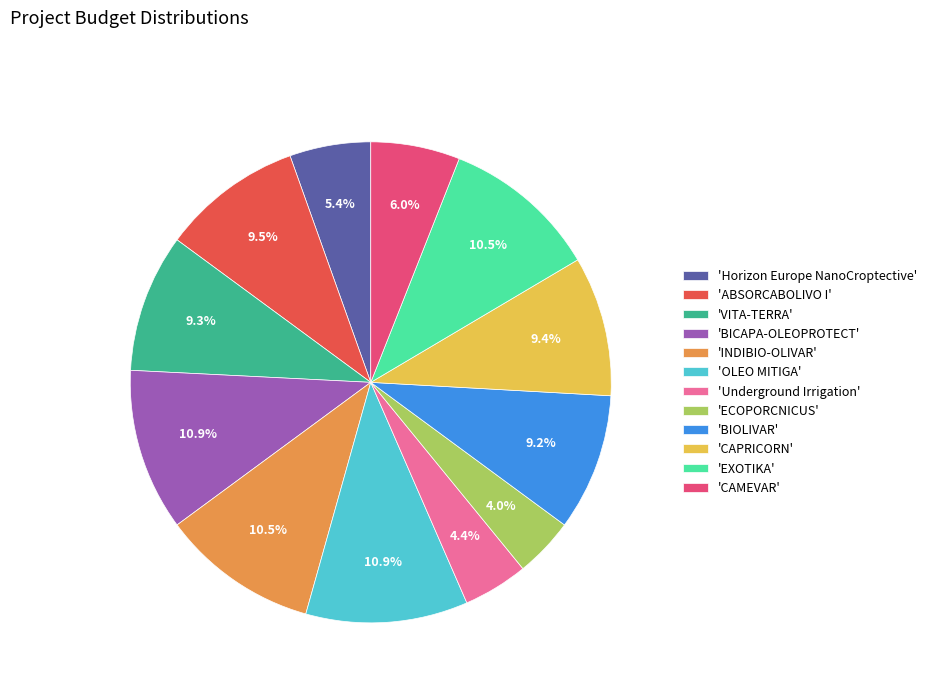

Which has a higher value, 'Underground Irrigation' or 'BICAPA-OLEOPROTECT'?

'BICAPA-OLEOPROTECT'